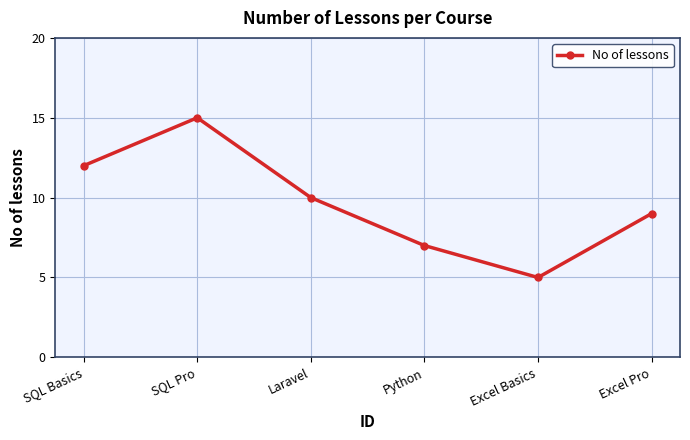

At which category does the chart reach its peak across all series?

SQL Pro